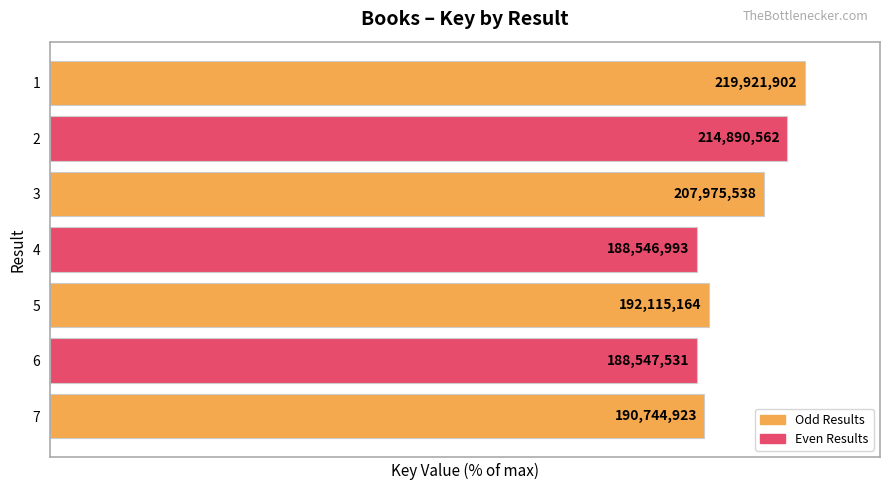

What is the maximum value shown in the chart?

100.0